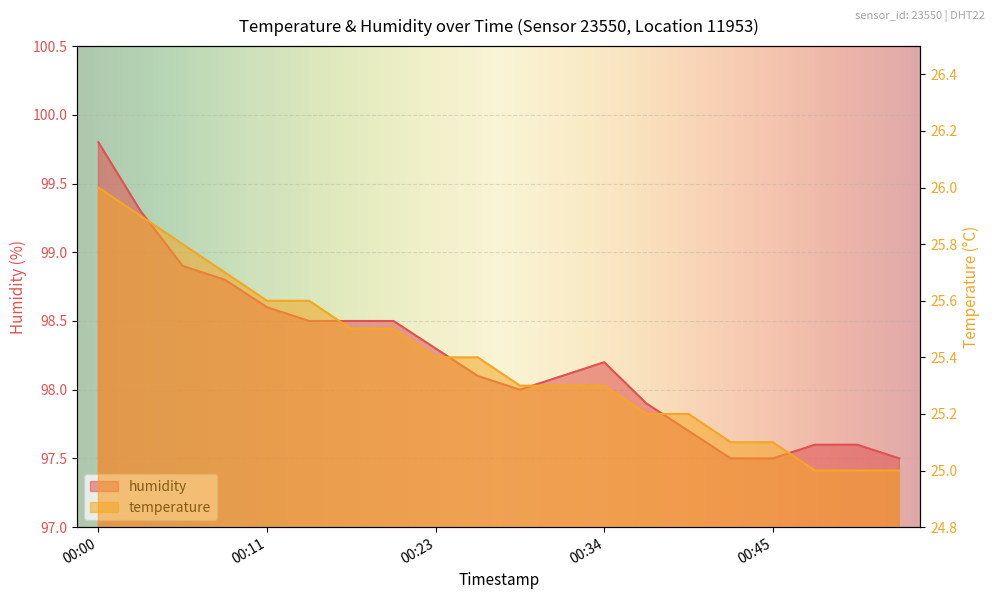

What is the minimum value shown in the chart?

25.0